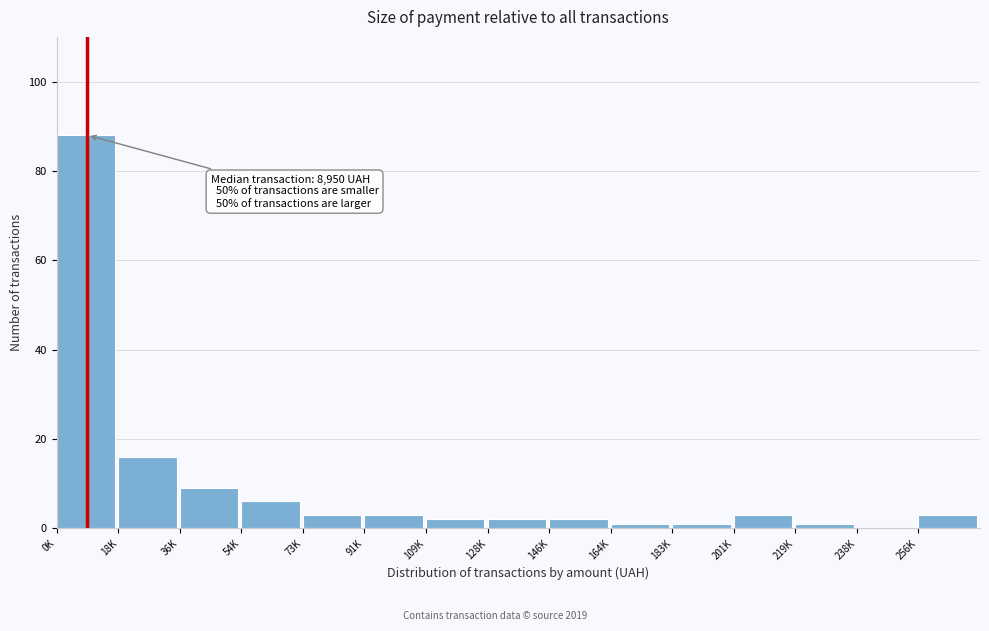

Reading left to right, transcribe all the data shown in this chart.

0K=88	18K=16	36K=9	54K=6	73K=3	91K=3	109K=2	128K=2	146K=2	164K=1	183K=1	201K=3	219K=1	238K=0	256K=3